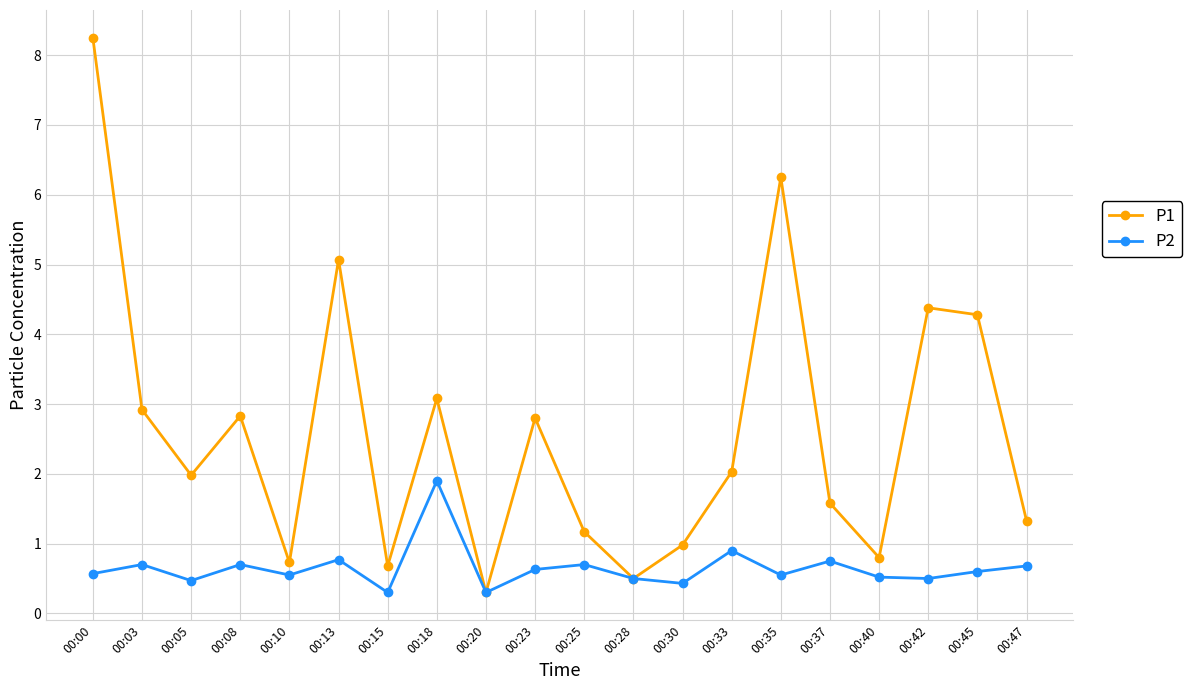

Read the P1 value at 00:37.

1.6